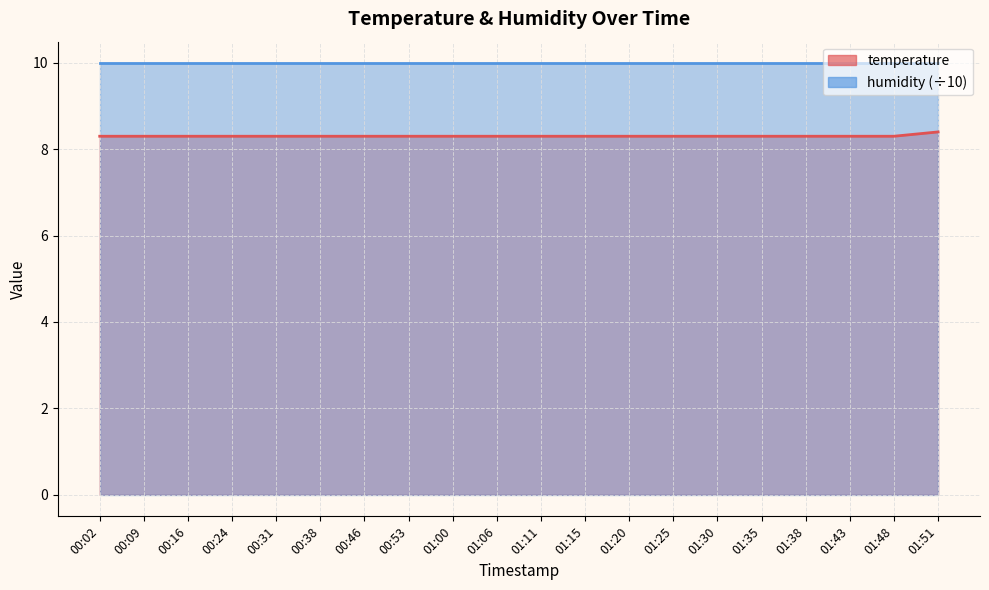

True or false: there are more than 1 points higher than both neighbors.

False